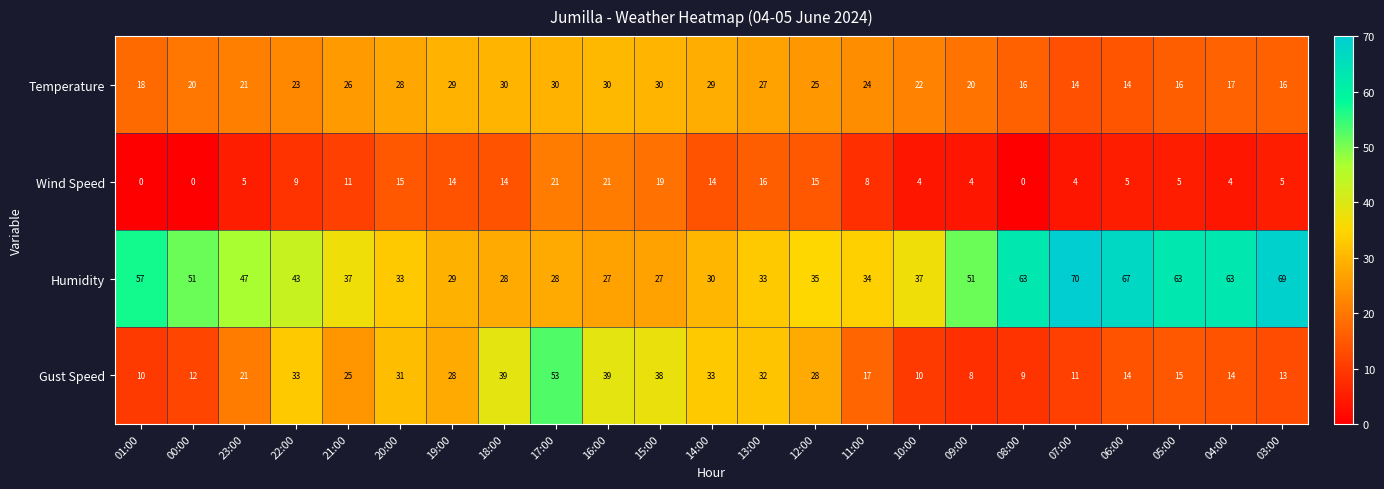

The Humidity series shows 51 at 00:00. True or false?

True